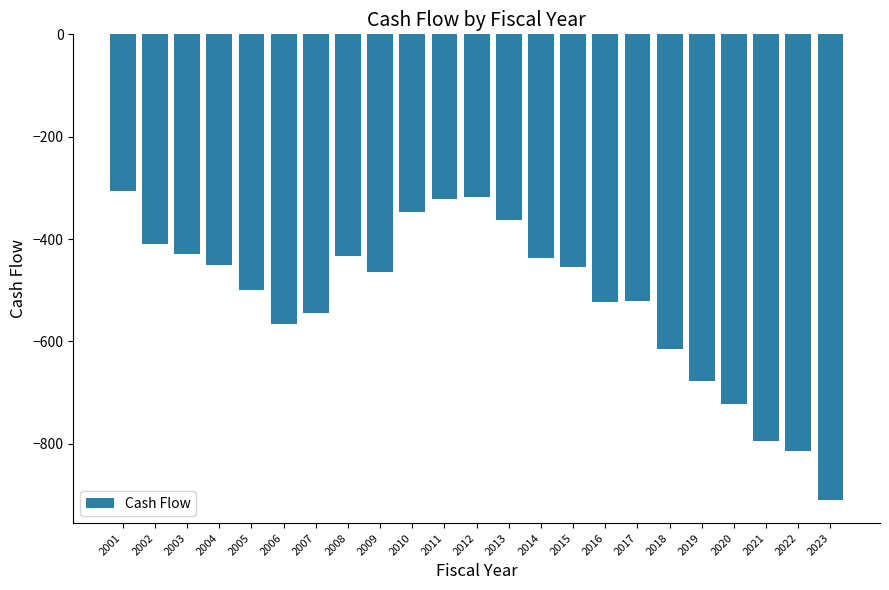

What is the sum of the values at 2009 and 2007?

-1009.3